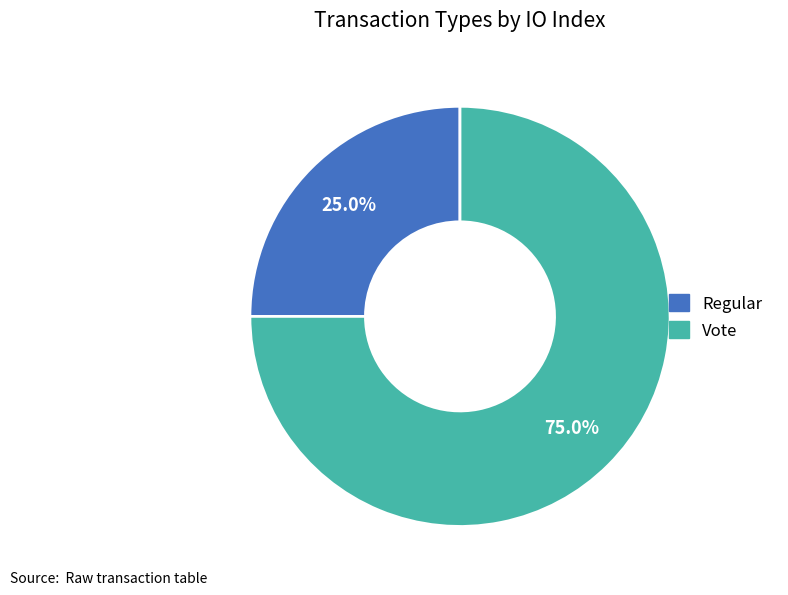

Which has a higher value, Vote or Regular?

Vote